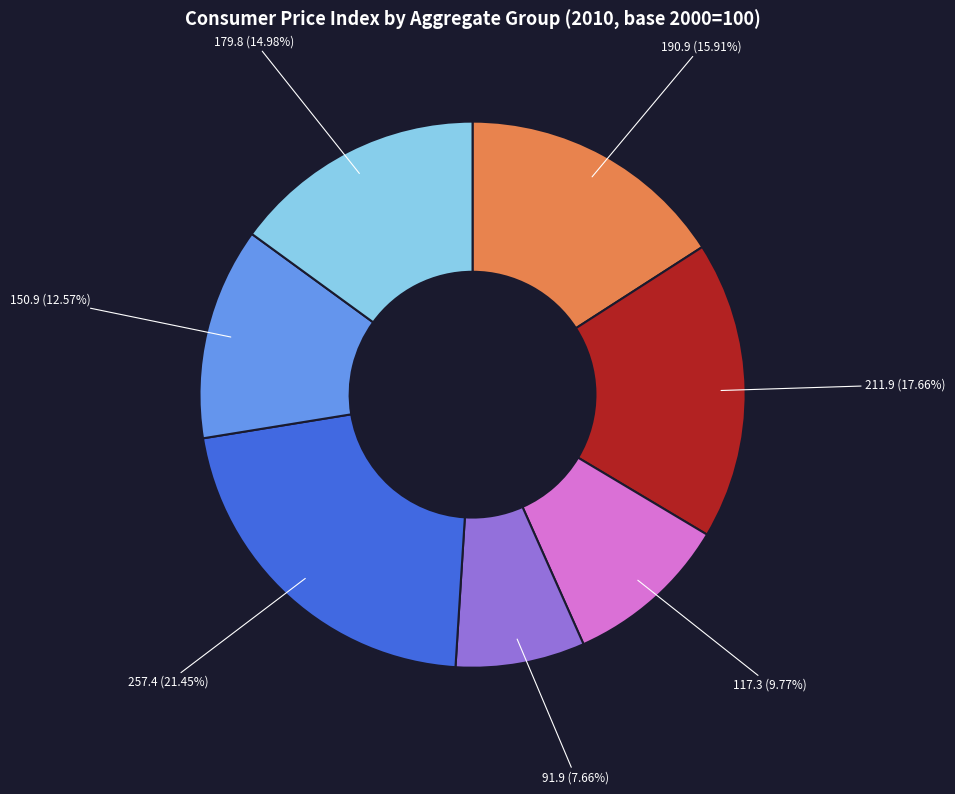

Is there a majority slice in this chart?

No